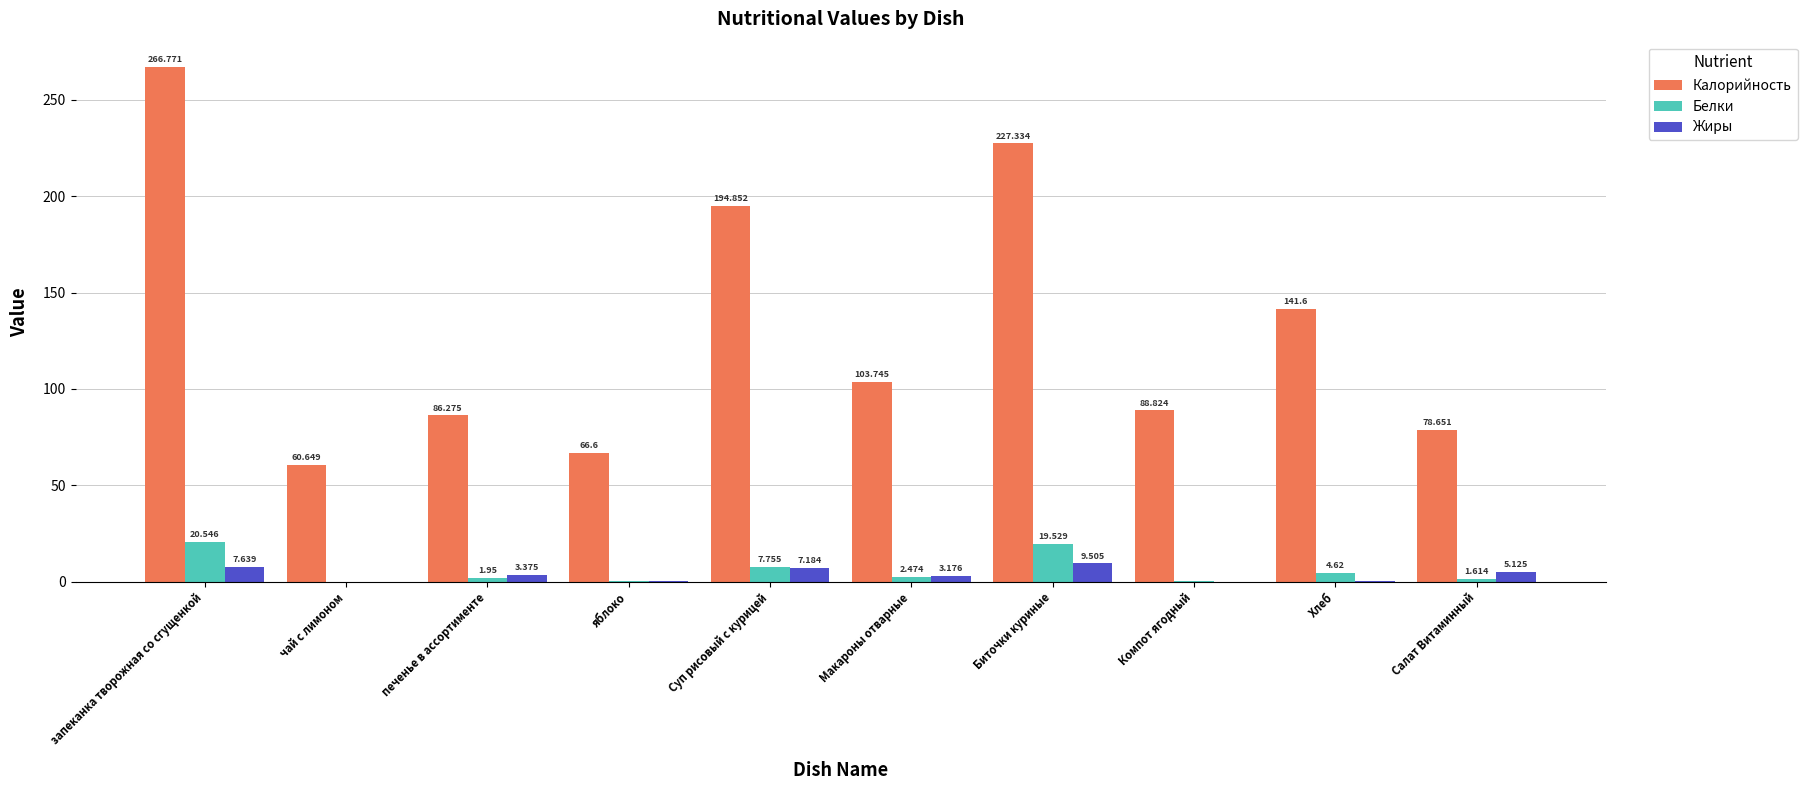

At which label is Жиры closest to 4?

печенье в ассортименте